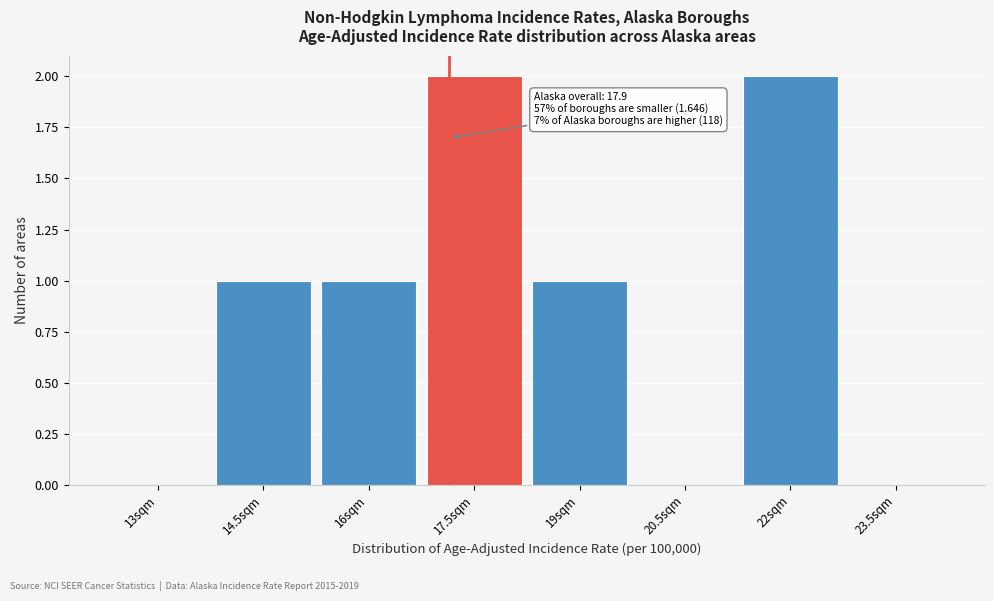

Reading right to left, transcribe all the data shown in this chart.

23.5sqm=0	22sqm=2	20.5sqm=0	19sqm=1	17.5sqm=2	16sqm=1	14.5sqm=1	13sqm=0